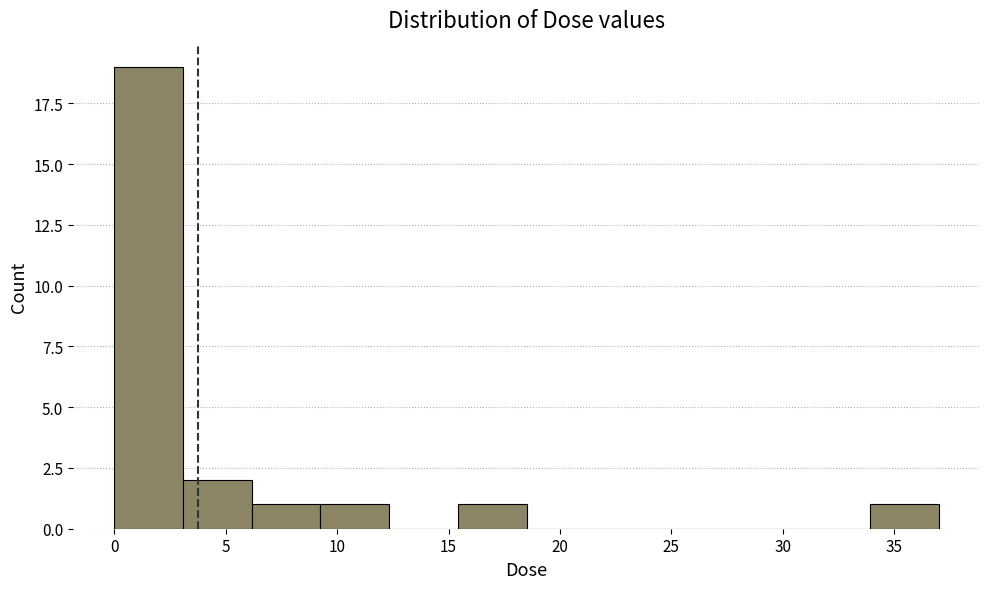

What is the height of the bar covering 3.0 to 6.0 on the x-axis? Neither the bar edges nor the heights are printed on the chart, so give them approximately, as read against the axes.

2